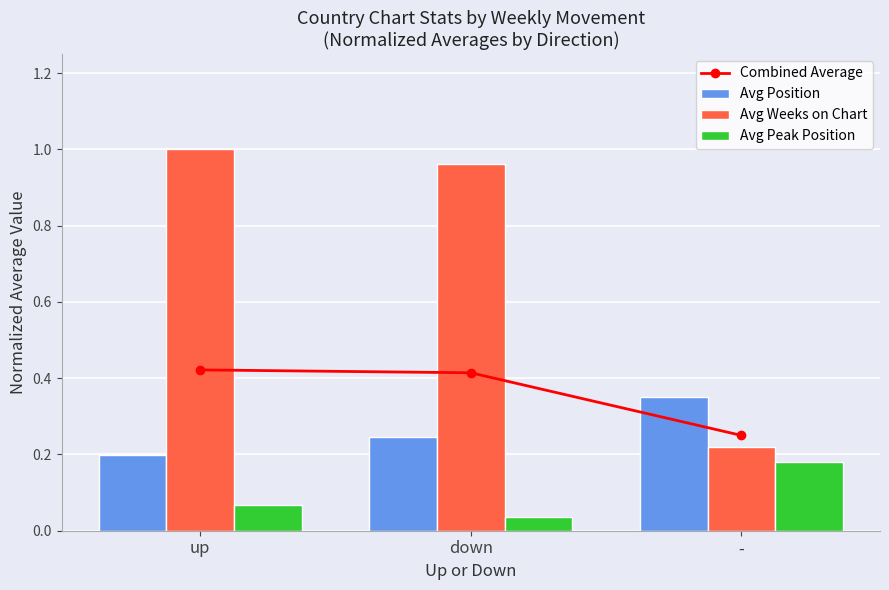

Count the Combined Average values in the range 0 to 1.

3